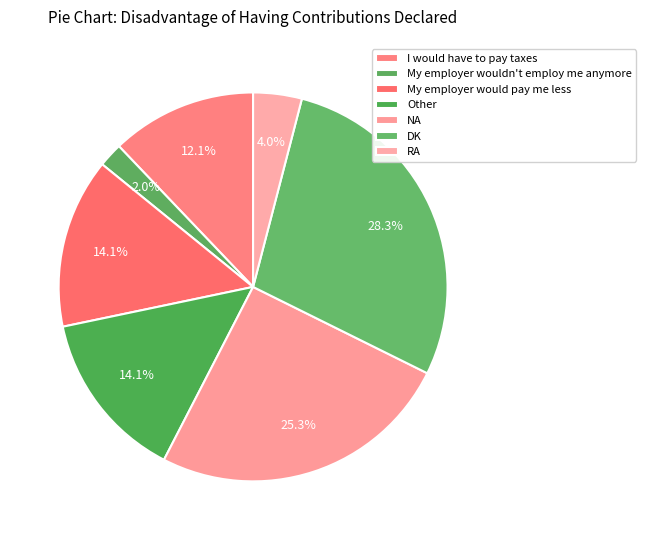

How many slices are in this pie chart?

7